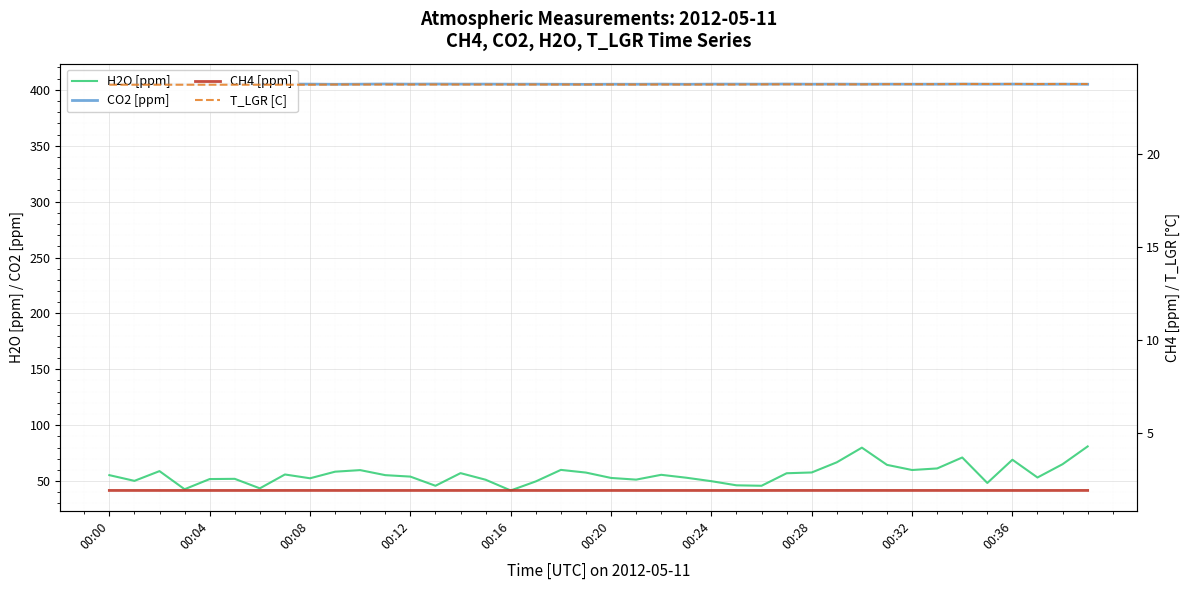

What is the minimum value shown in the chart?

1.9